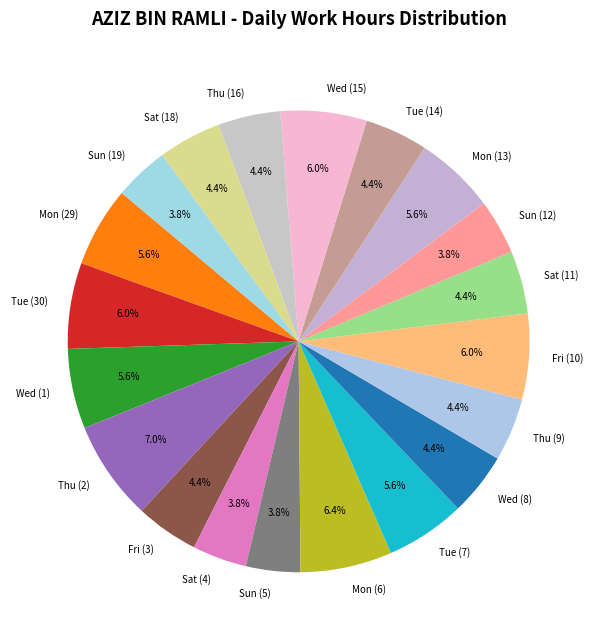

Which slice is the largest?

Thu (2)